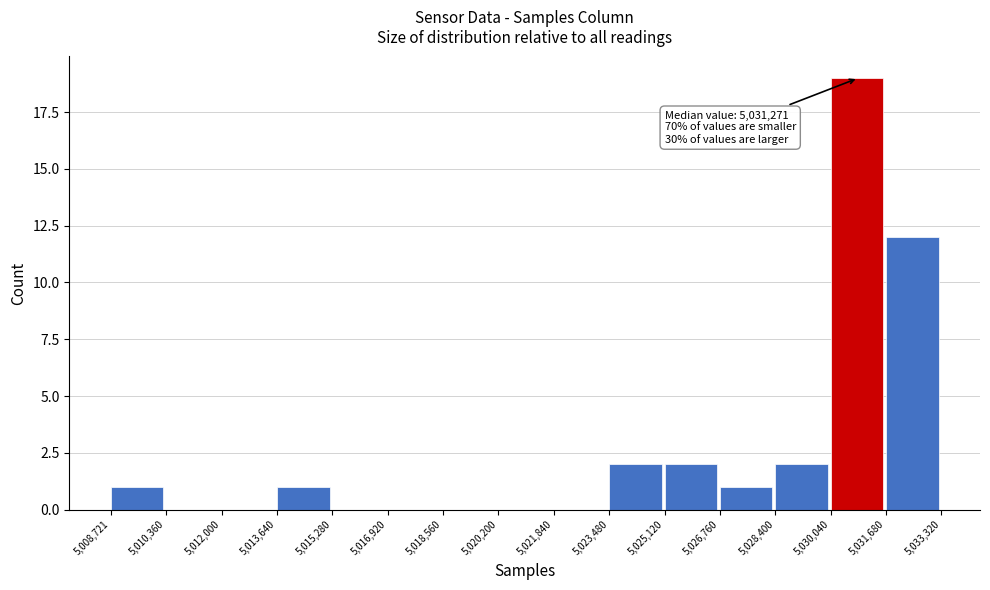

Over which range of the x-axis is the bar tallest?

5,030,040 to 5,031,680